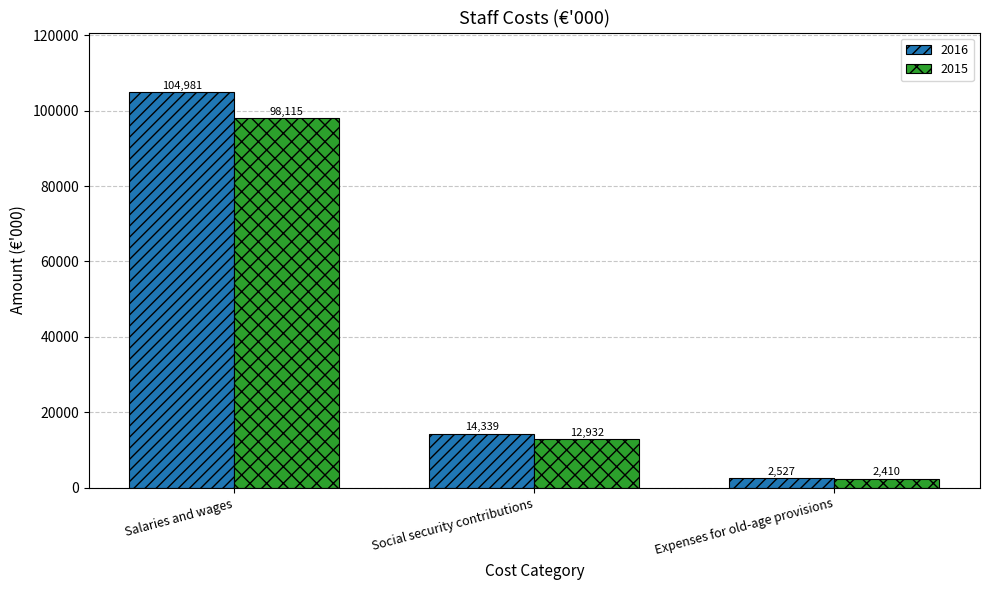

The value of 2015 at Social security contributions is 12932. True or false?

True